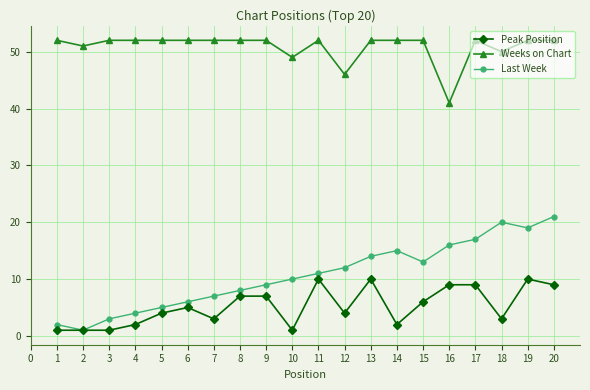

True or false: Weeks on Chart and Peak Position cross at least once.

False